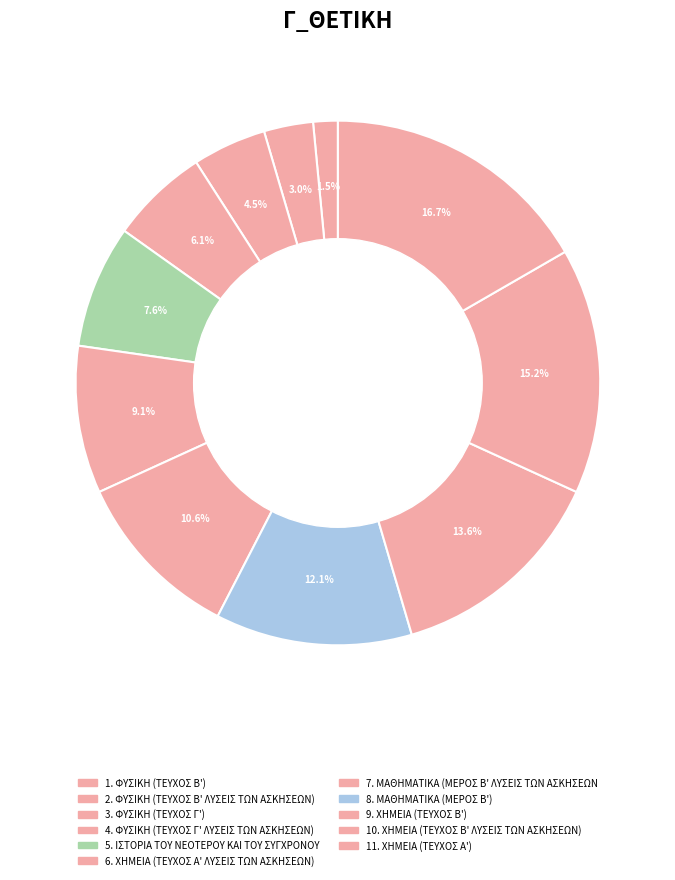

Count the number of slices in the pie.

11